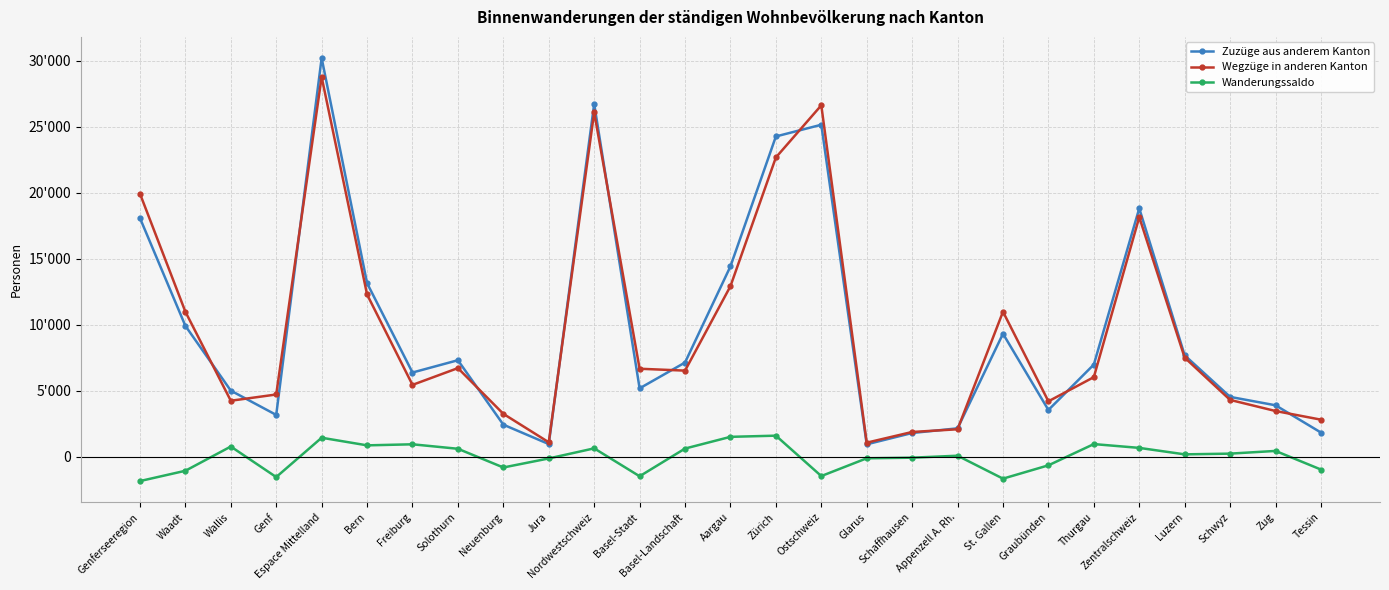

What is the label of the 17th point from the left?

Glarus